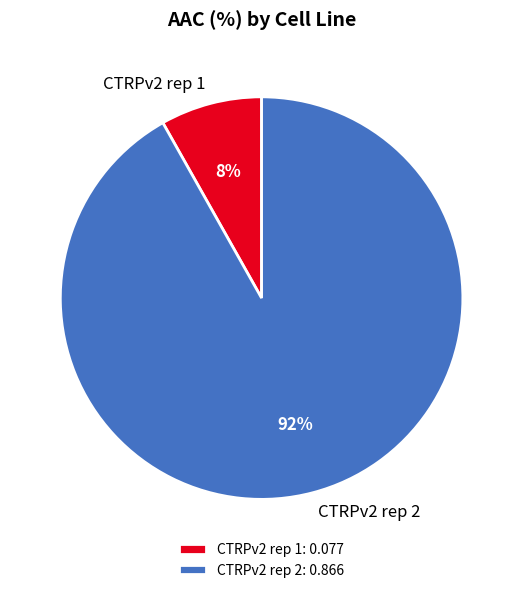

What percentage is the CTRPv2 rep 2 slice, to the nearest percent?

92%